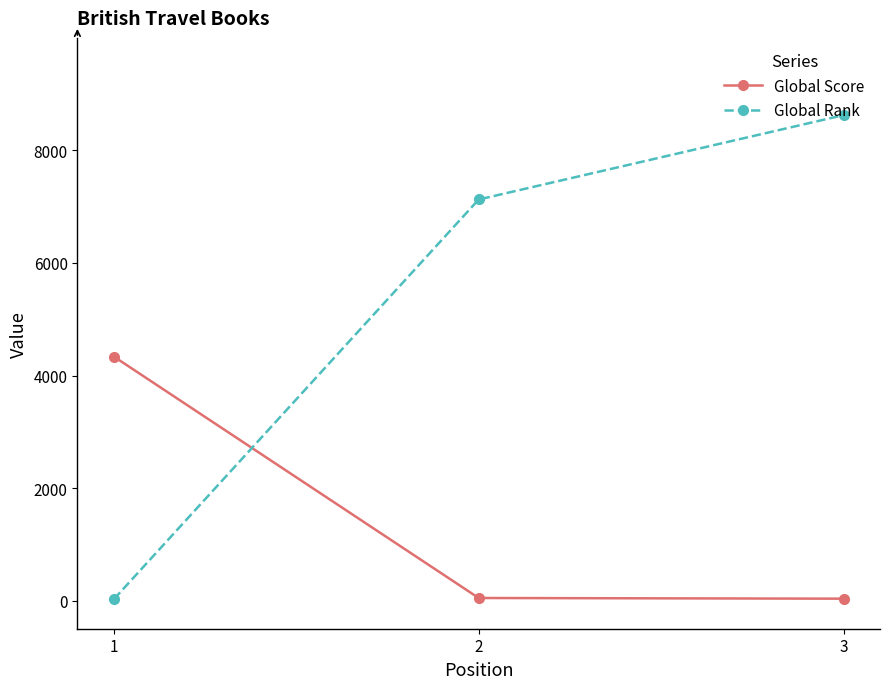

What is the value of the Global Score point at the 1st from the left?

4336